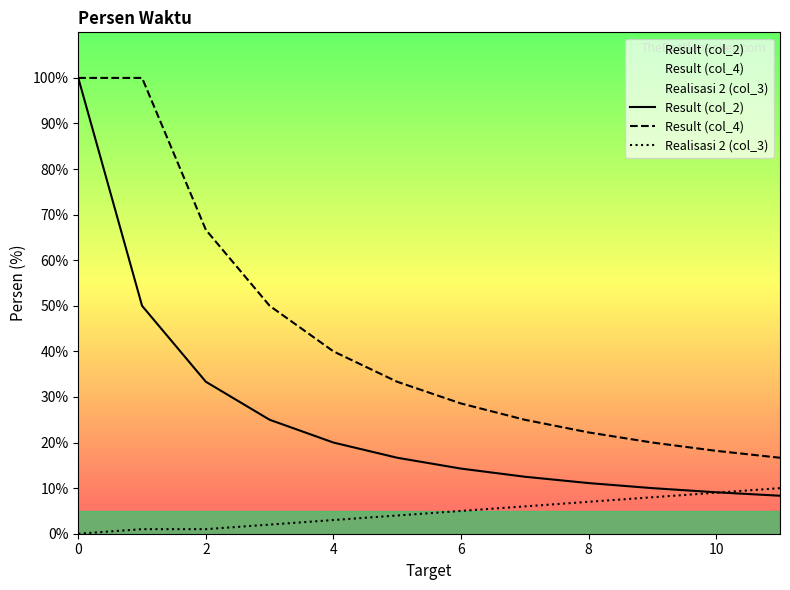

What is the spread (max minus min) of values at 4?

37.0